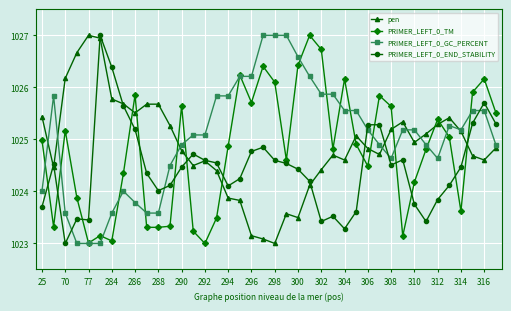

After their last crossing, which series has the higher values: PRIMER_LEFT_0_GC_PERCENT or PRIMER_LEFT_0_END_STABILITY?

PRIMER_LEFT_0_END_STABILITY